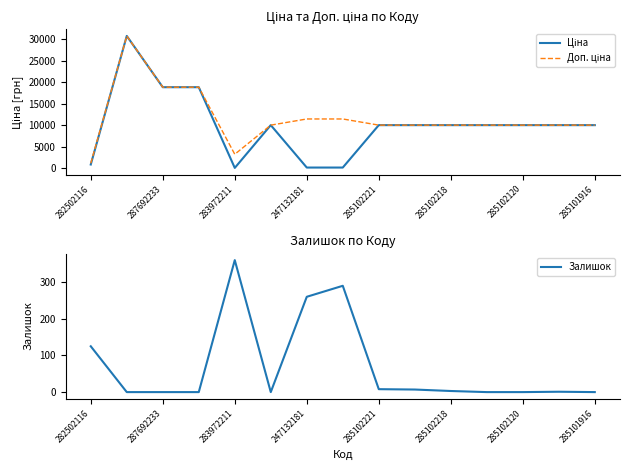

Is it true that Залишок equals 147 at 247132181?

False